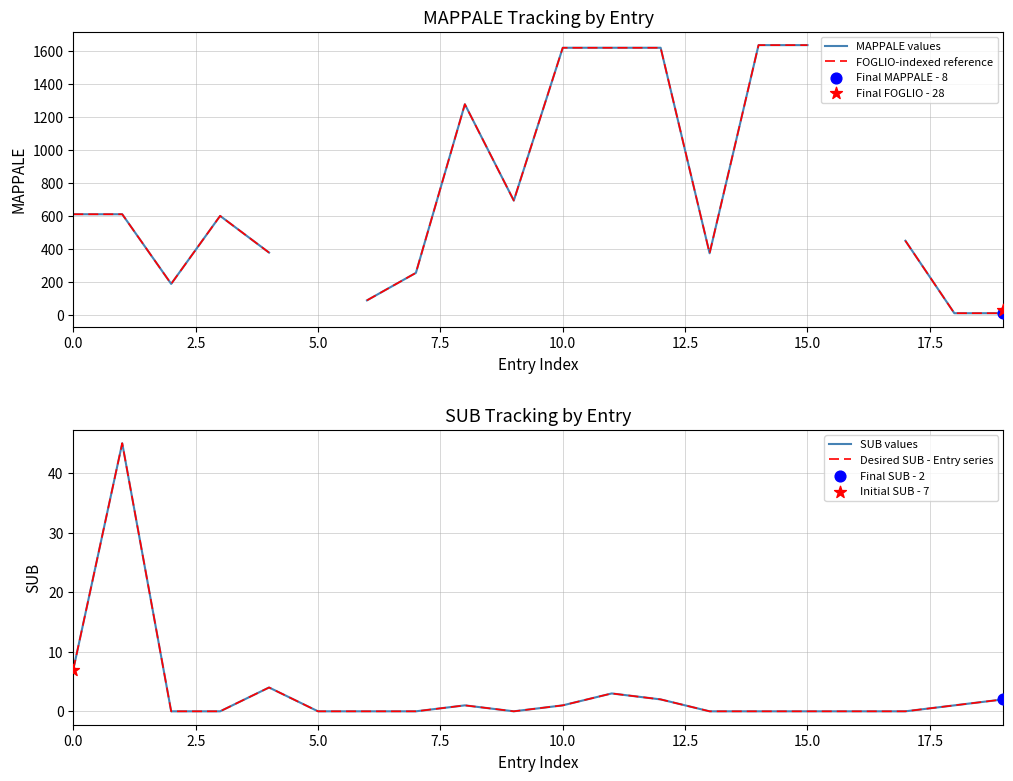

Which series contains the lowest Y value?

SUB values